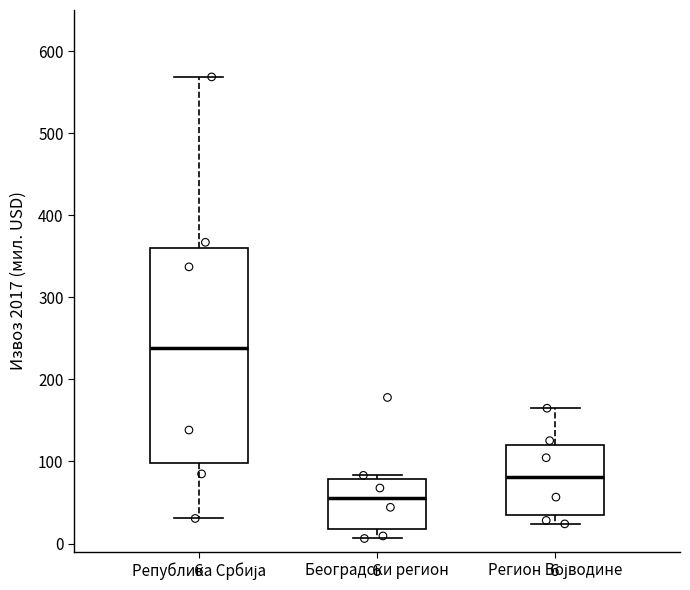

Which box is the tallest, from its lower edge to its upper edge?

Република Србија